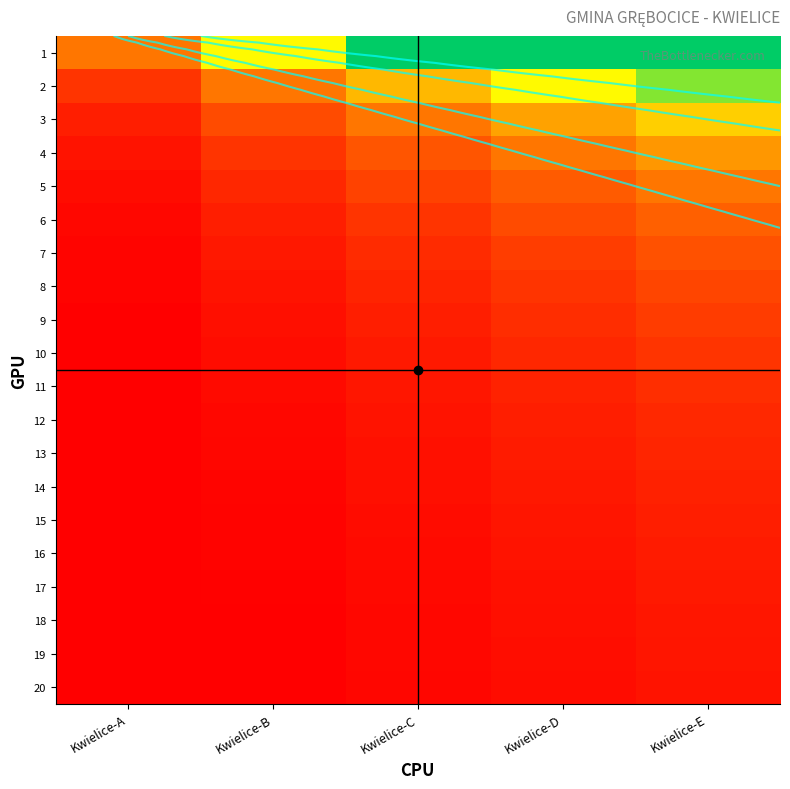

At which category does the chart reach its peak across all series?

Kwielice-E